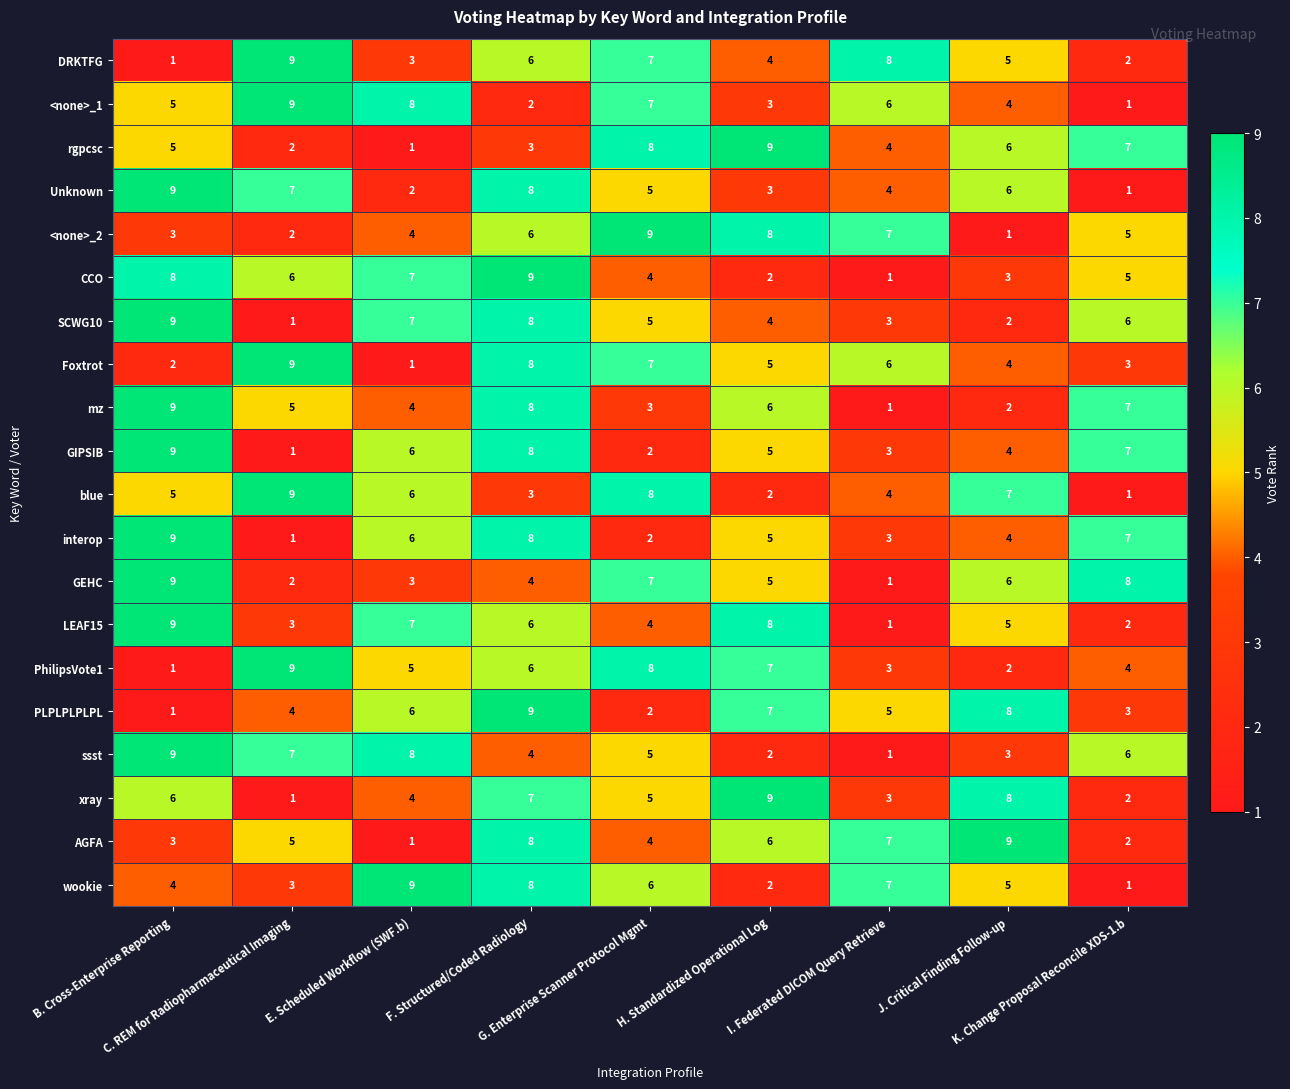

What is the minimum value shown in the chart?

1